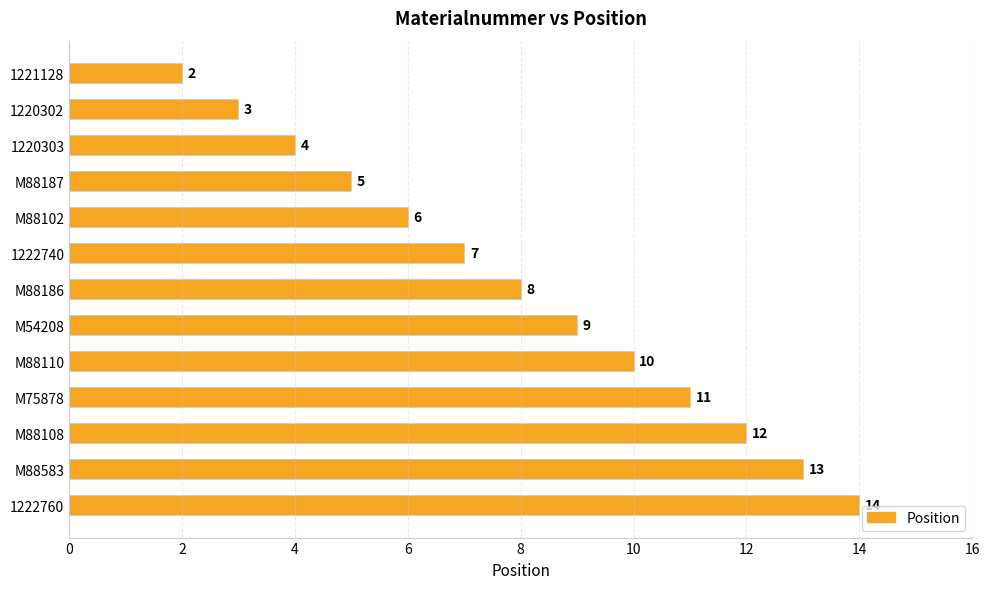

What is the change in value from 1221128 to M54208?

+7